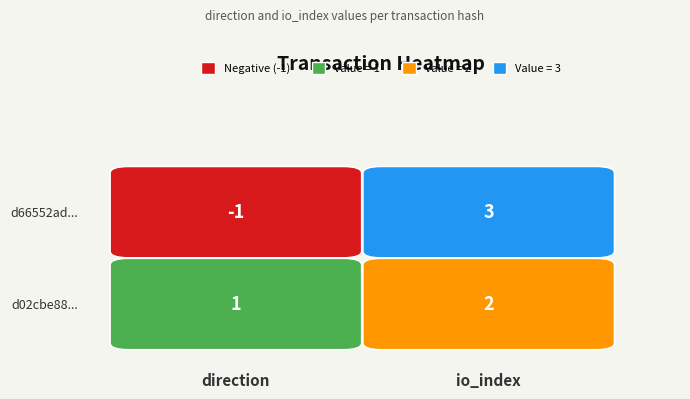

Count the d02cbe88a71c8f941a014f016e331abc7294c5c values in the range 1 to 2.

2